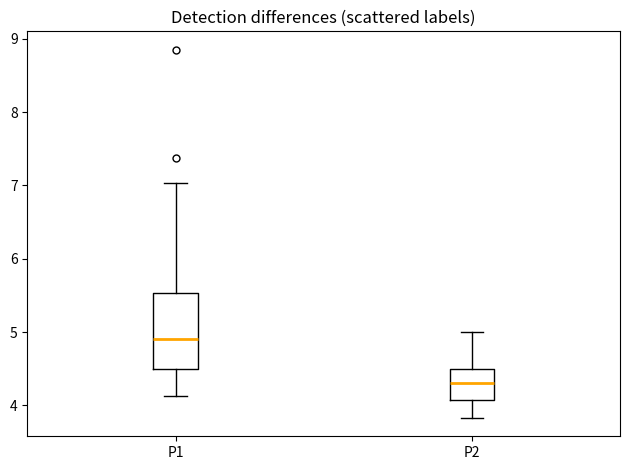

Where is the upper edge of the box for P1 on the y-axis? The values are not printed on the chart, so give them approximately, as read against the axis.

5.5